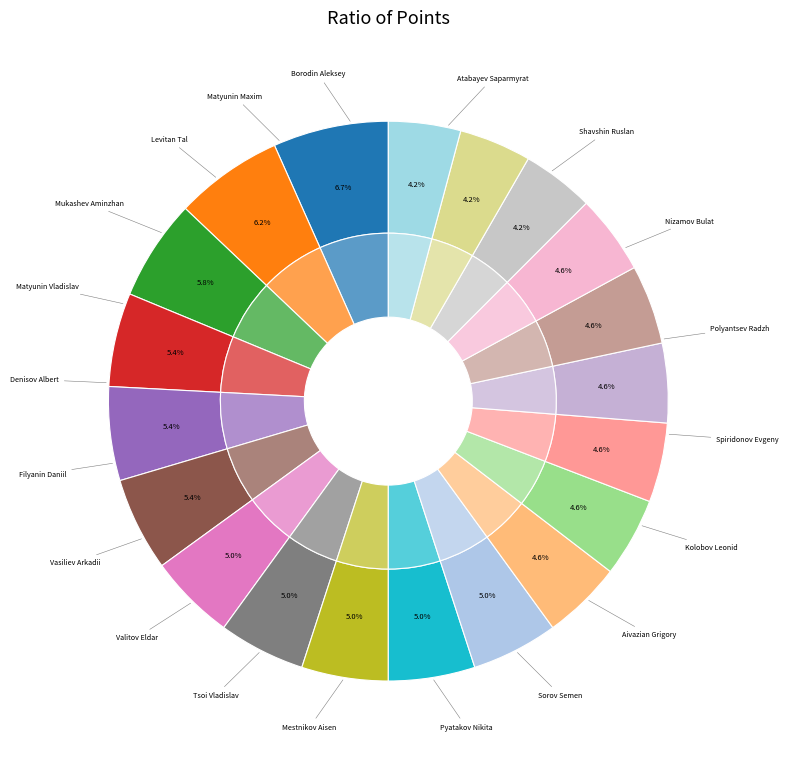

Is there any slice that represents more than half of the pie?

No